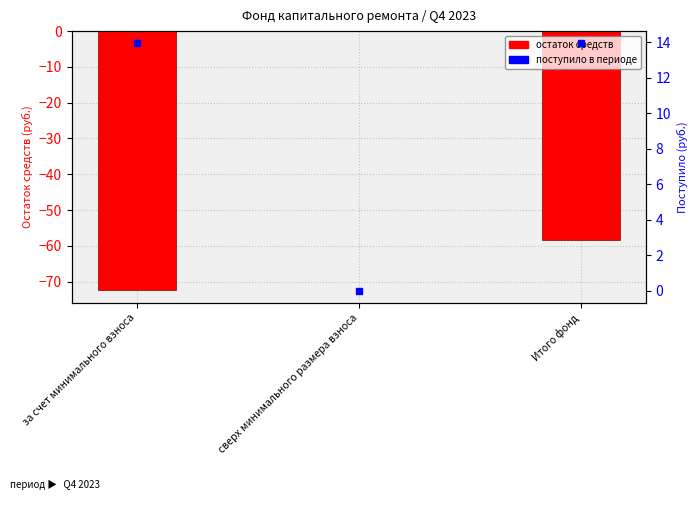

Reading left to right, transcribe all the data shown in this chart.

остаток средств: -72.4	0.0	-58.4
поступило в периоде: 13.9	0.0	13.9